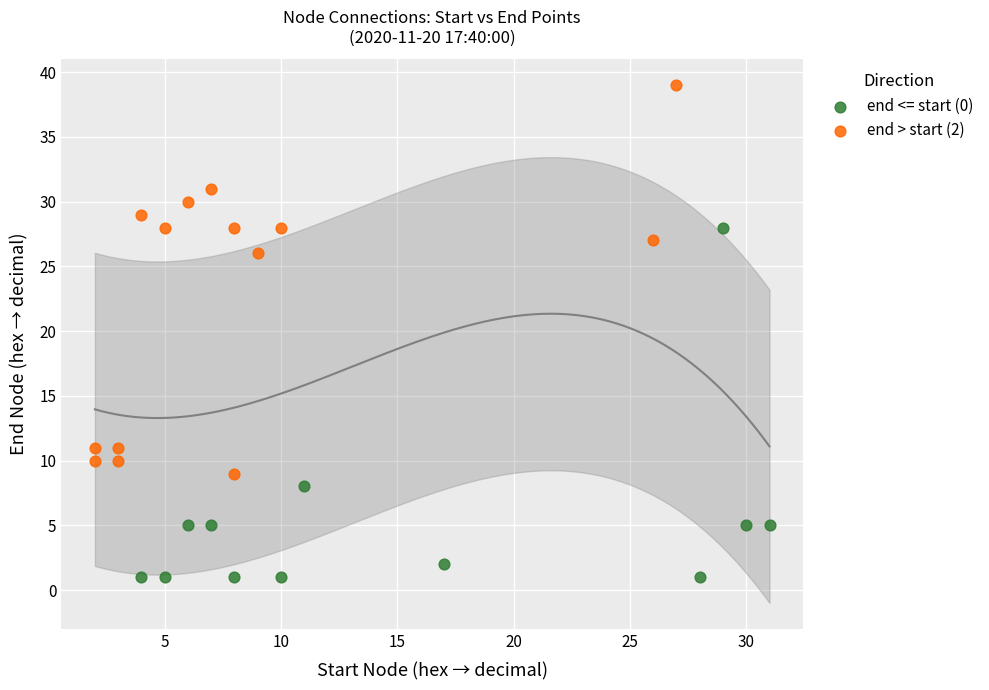

Which series has the widest spread of Y values?

end > start (2)